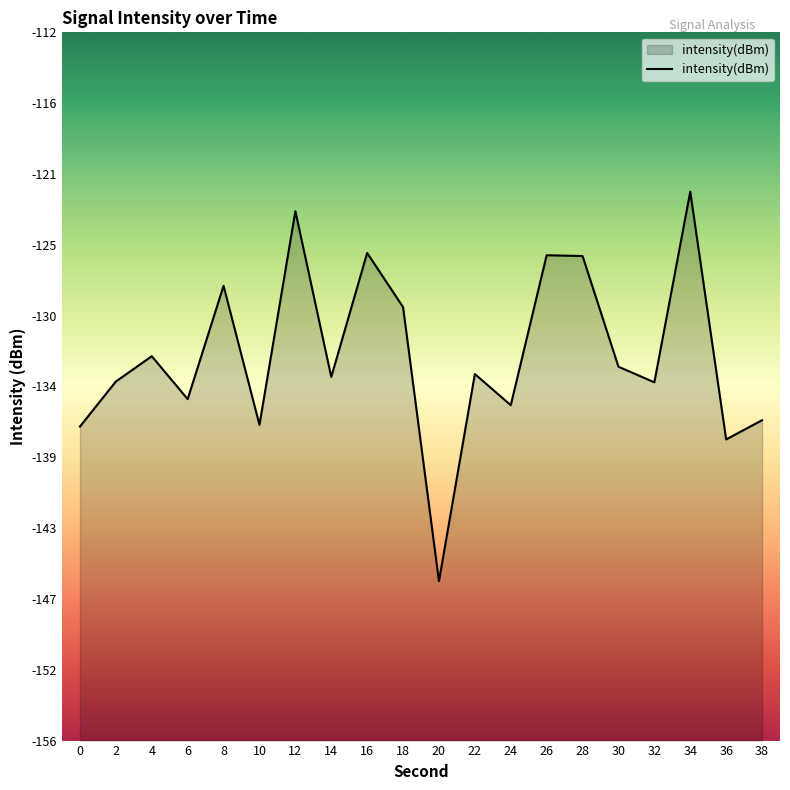

Count the number of categories in the chart.

20